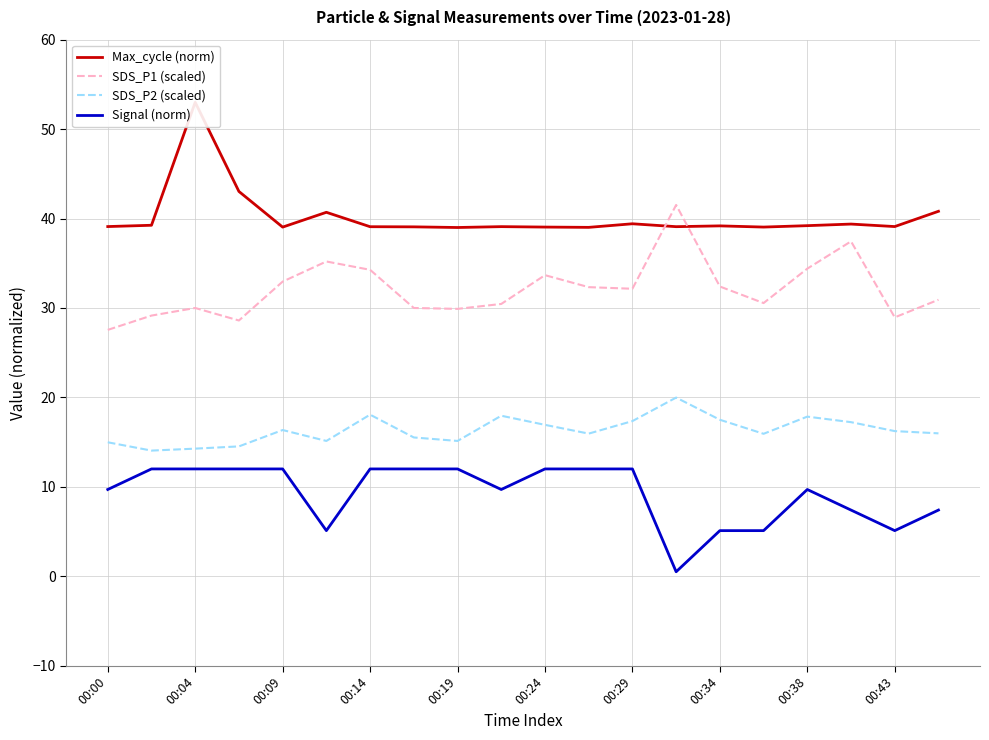

True or false: Signal (norm) and SDS_P1 (scaled) intersect in this chart.

False